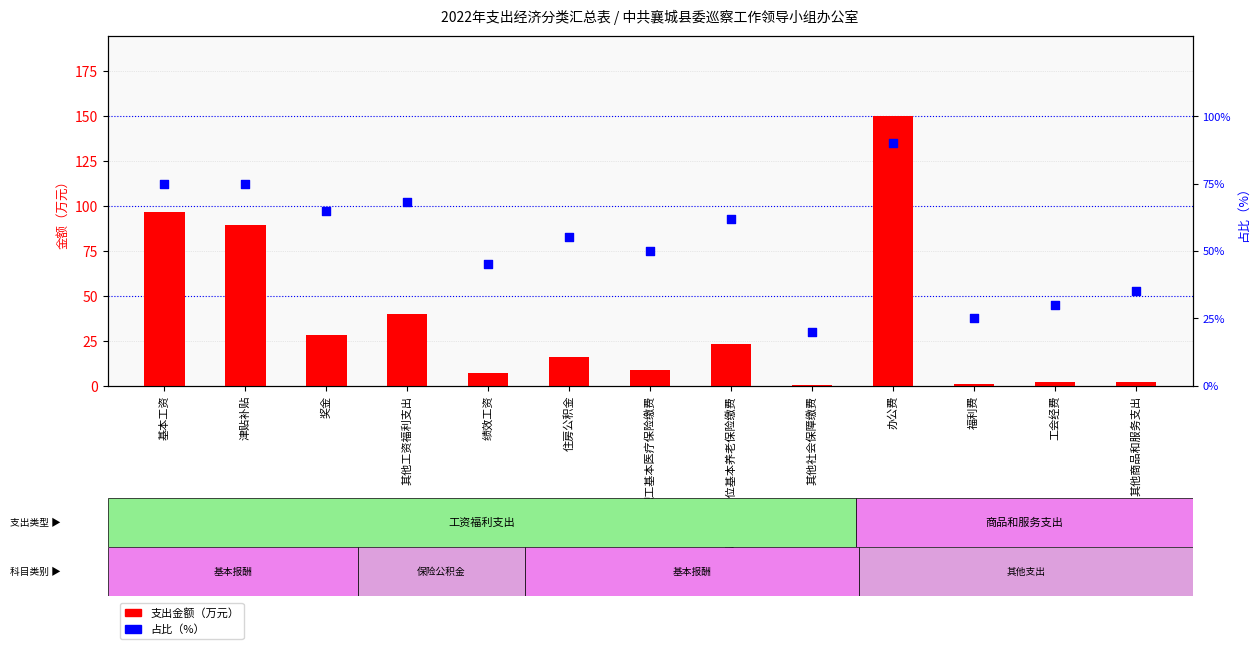

What are all the series names shown in the legend?

支出金额（万元）, 占比（%）